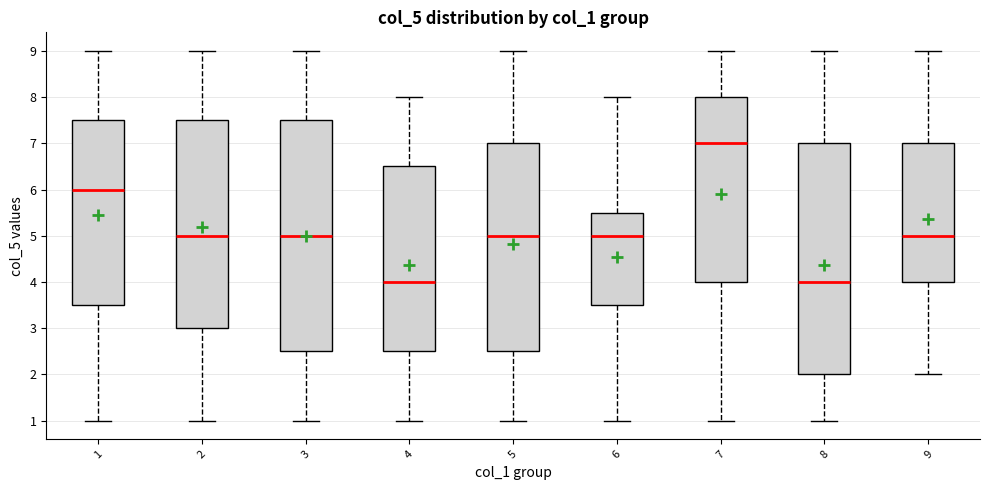

Where is the lower edge of the box at x = 3 on the y-axis? The values are not printed on the chart, so give them approximately, as read against the axis.

2.5